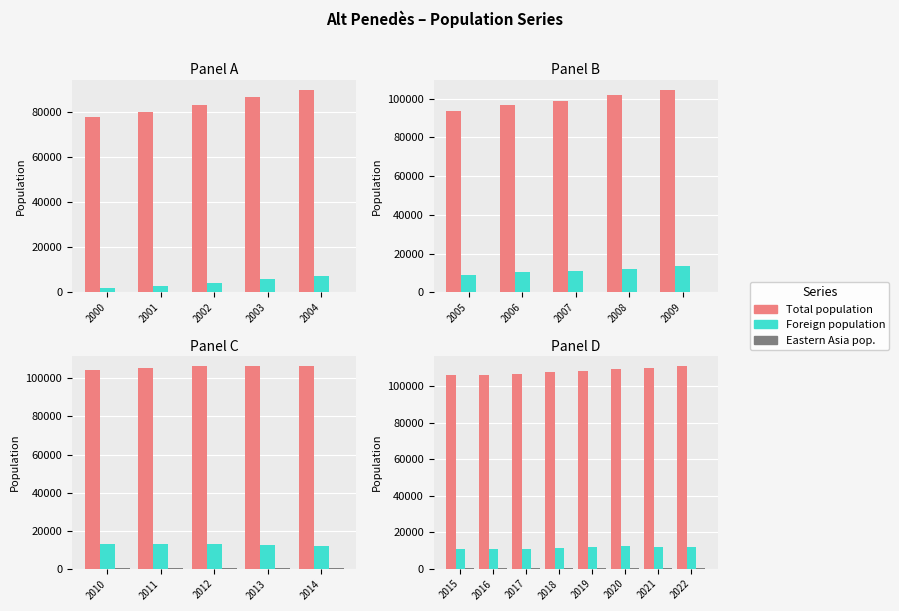

True or false: Foreign population has a value of 3438 at 2022.

False